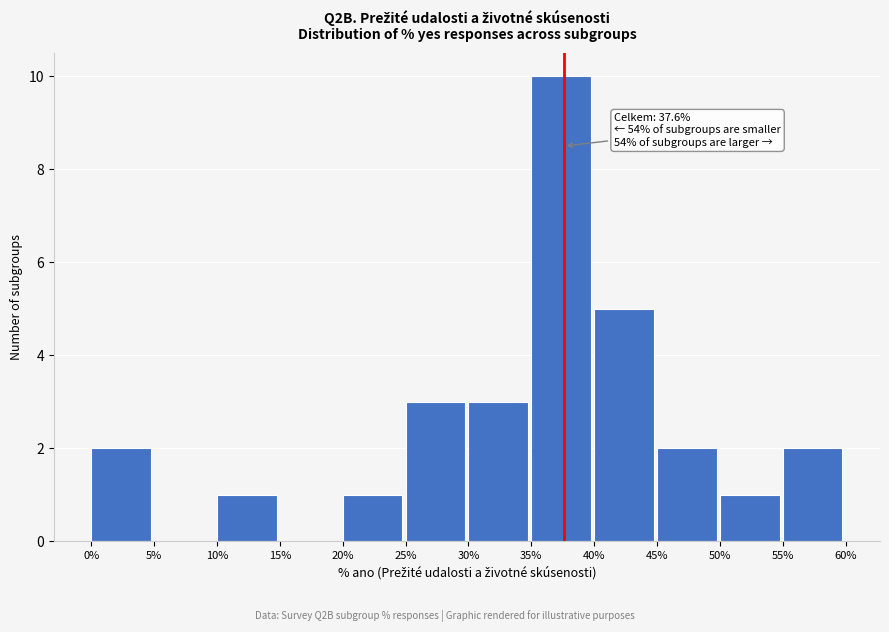

Reading right to left, transcribe all the data shown in this chart.

55%=2	50%=1	45%=2	40%=5	35%=10	30%=3	25%=3	20%=1	15%=0	10%=1	5%=0	0%=2